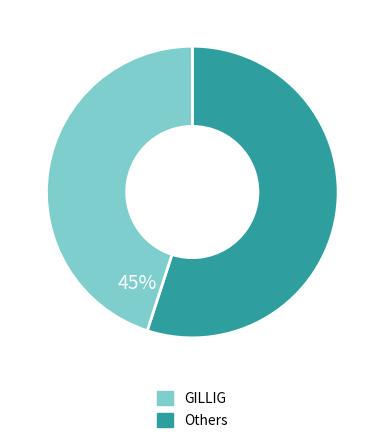

Is there a majority slice in this chart?

Yes